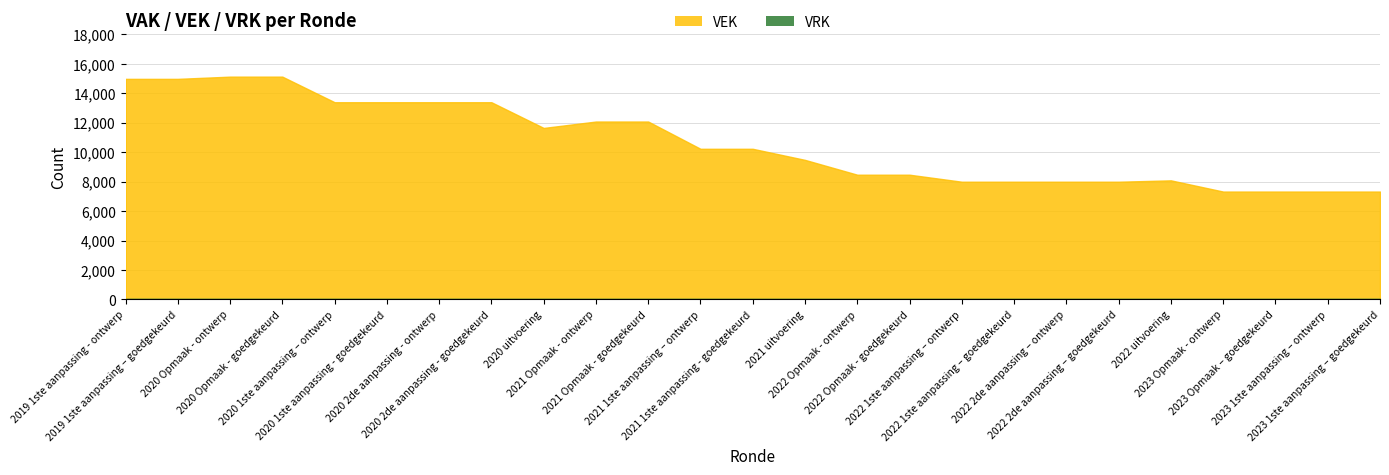

How many interior local valleys does the VEK series have?

1